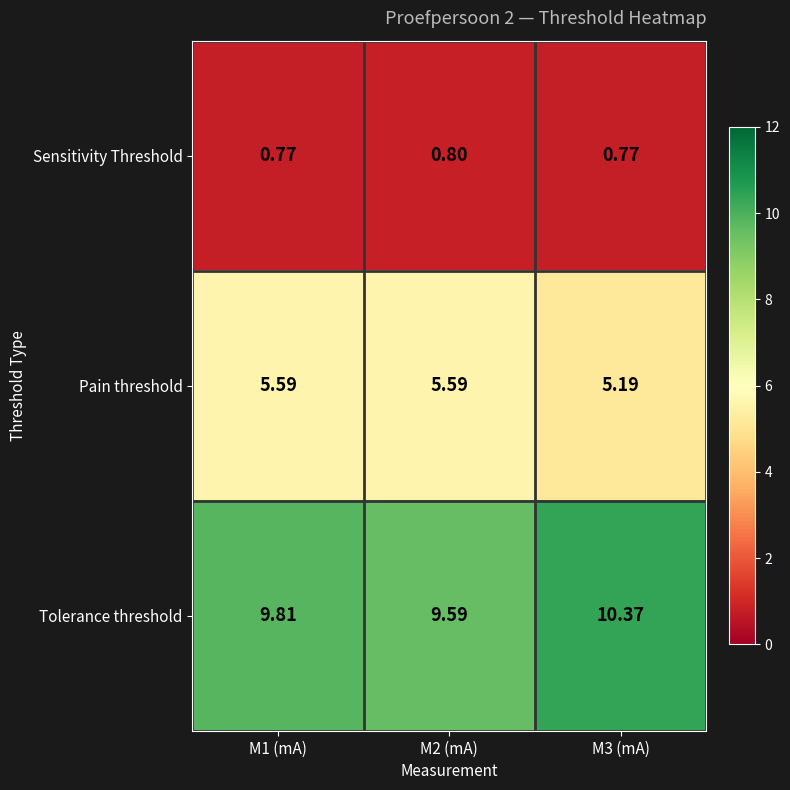

Between M2 (mA) and M3 (mA), which series saw the biggest shift?

Tolerance threshold